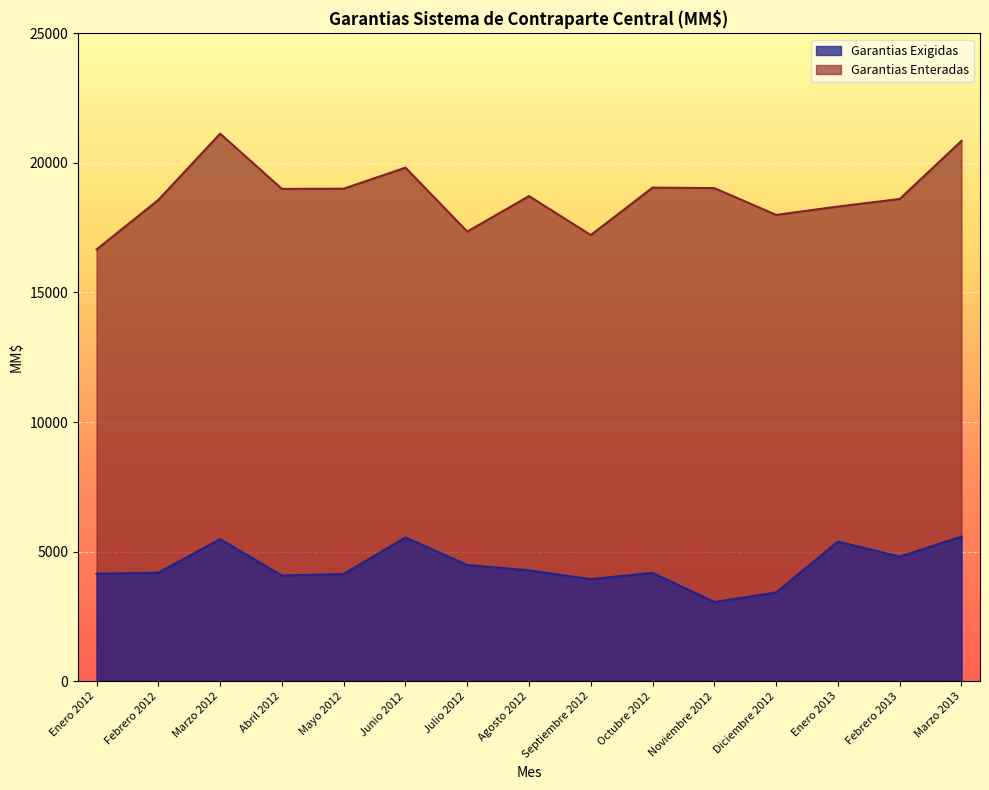

In Garantias Exigidas, how many points are lower than both neighbors (excluding endpoints)?

4